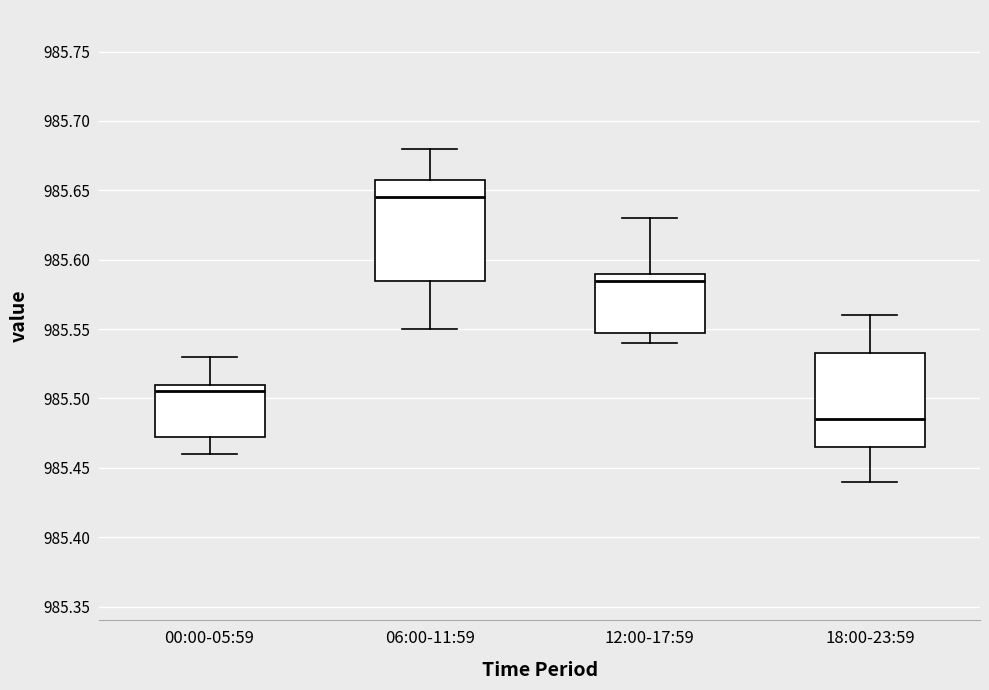

Which box's median line is the highest?

06:00-11:59